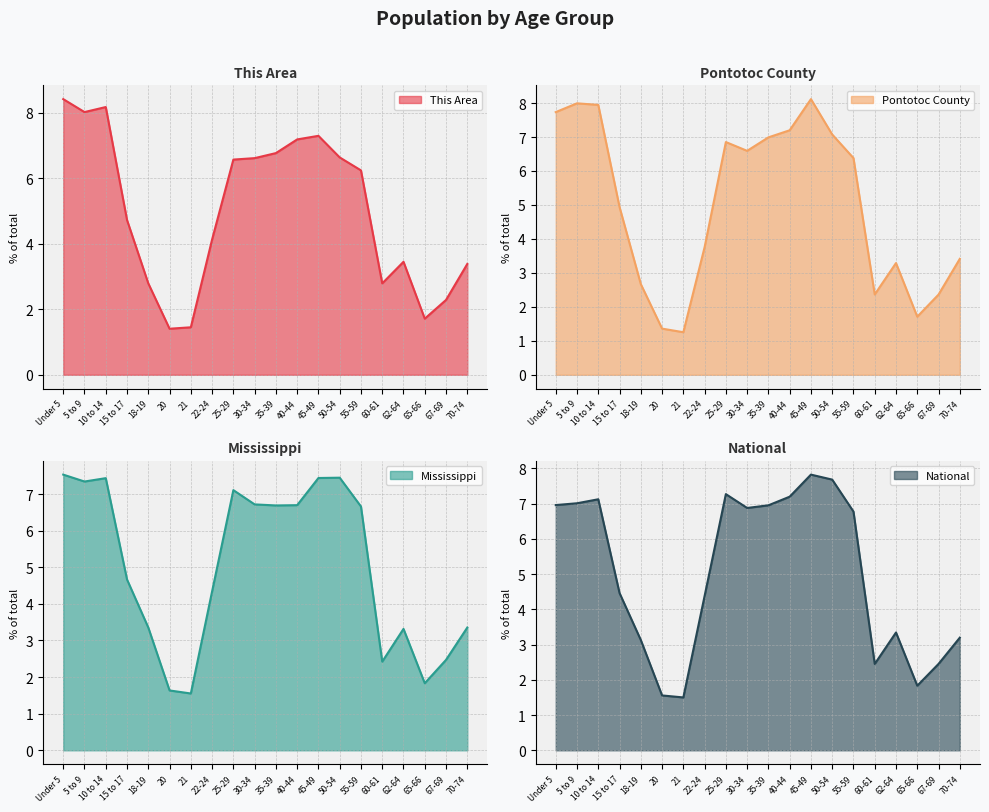

Does the chart display data point markers on the line(s)?

No